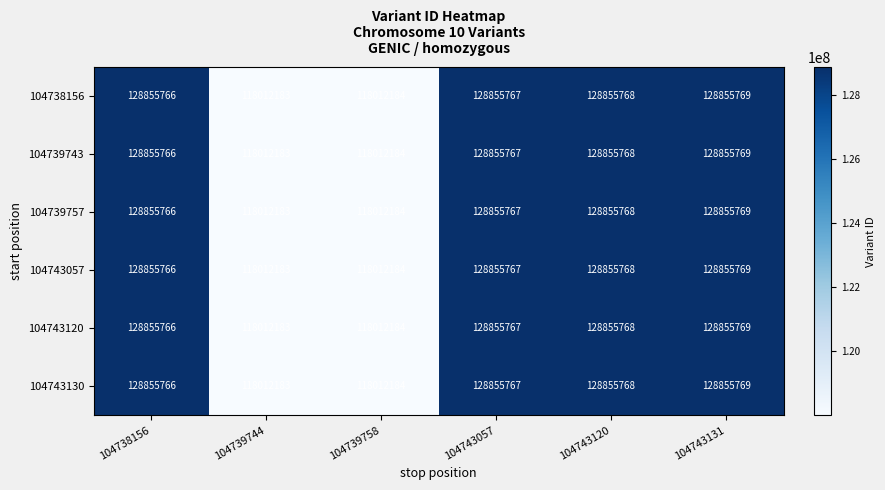

At which category does the chart reach its minimum across all series?

104739744